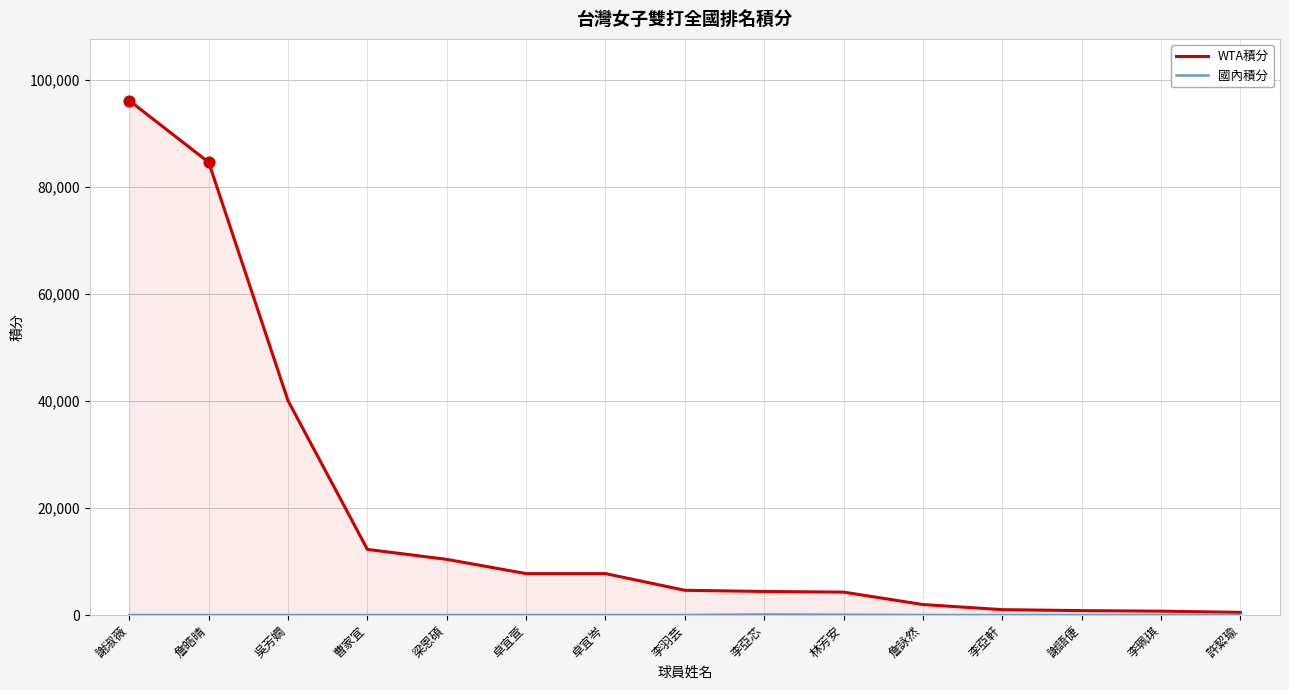

Which series has the largest total across all categories?

WTA積分